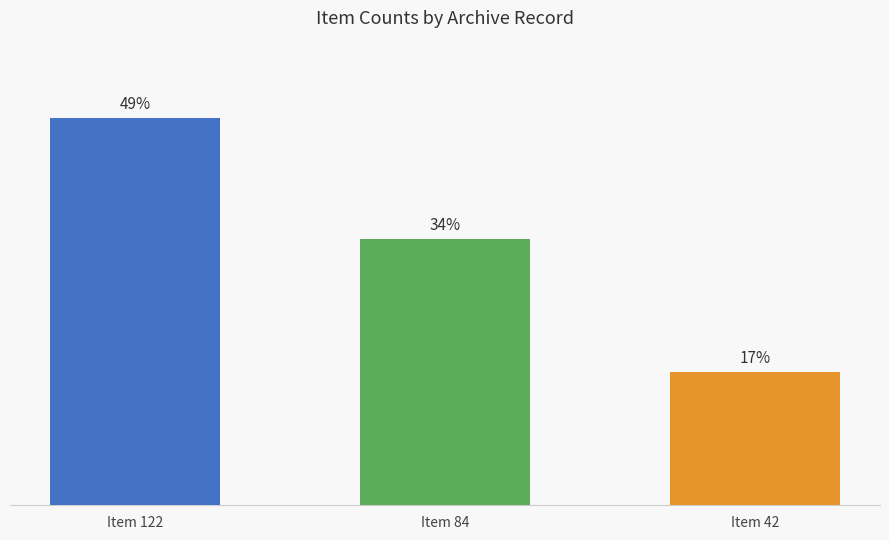

Which category has the highest value across all series?

Item 122